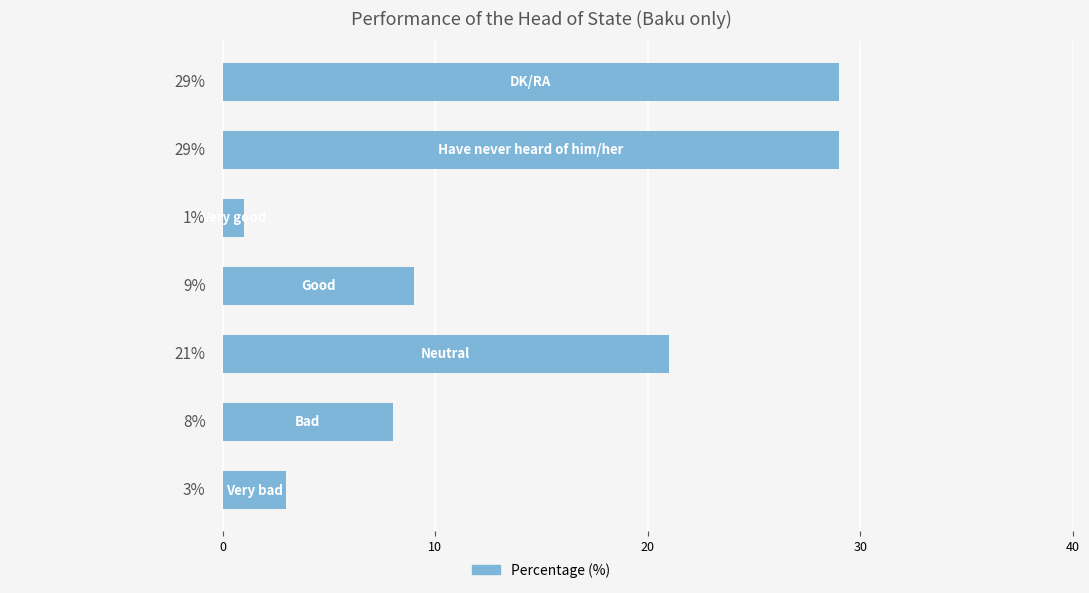

What is the sum of all values?

100